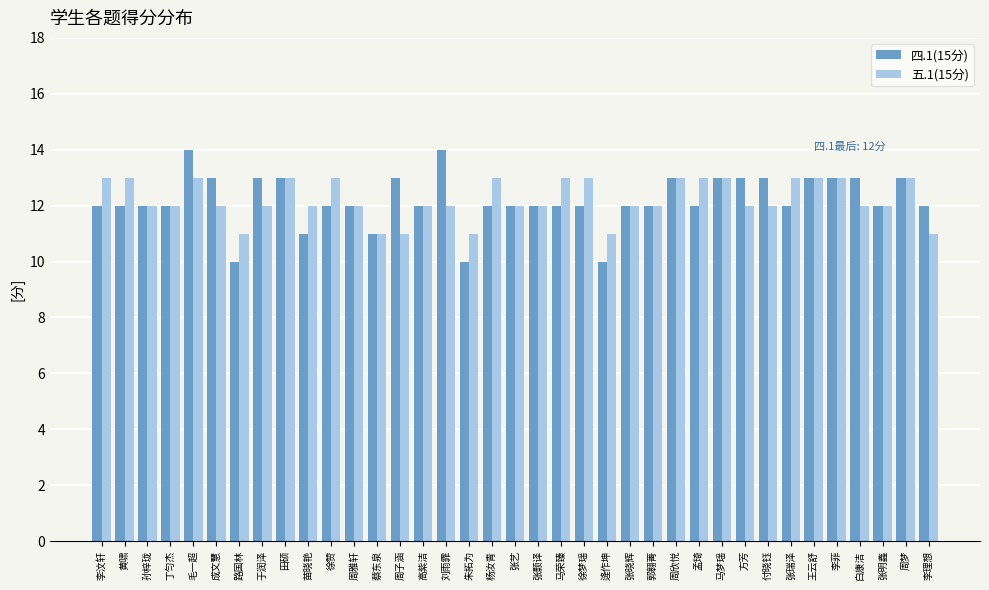

True or false: 五.1(15分) has a value of 18 at 方芳.

False